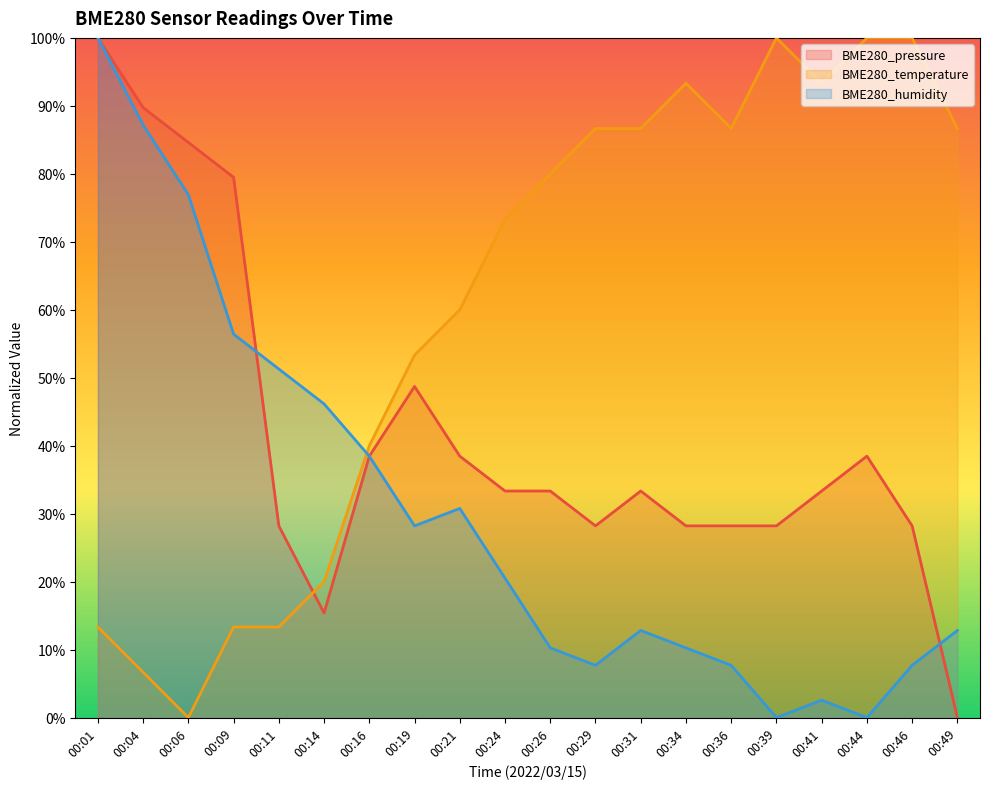

What is the total value across all series at 00:36?

122.6